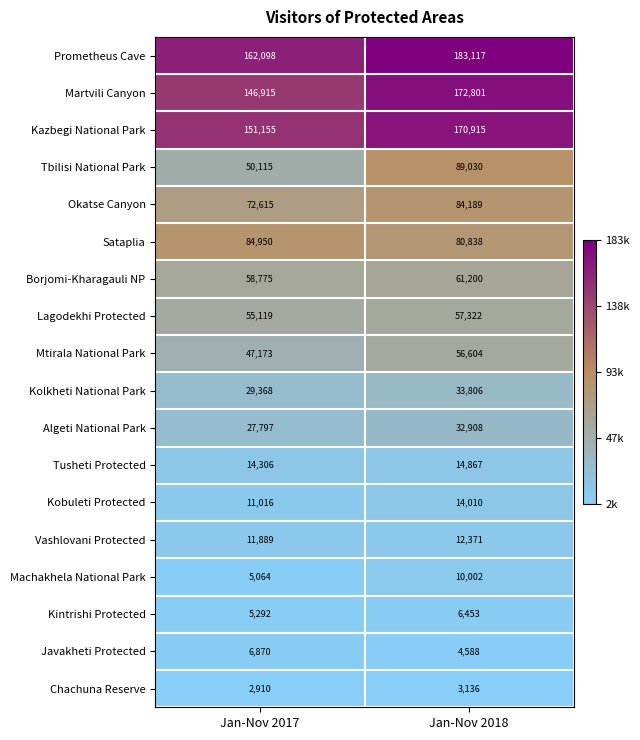

True or false: Vashlovani Protected has a value of 11889 at Jan-Nov 2017.

True